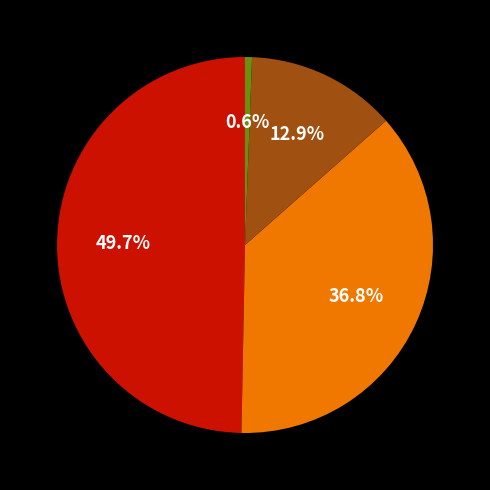

Is there any slice that represents more than half of the pie?

No